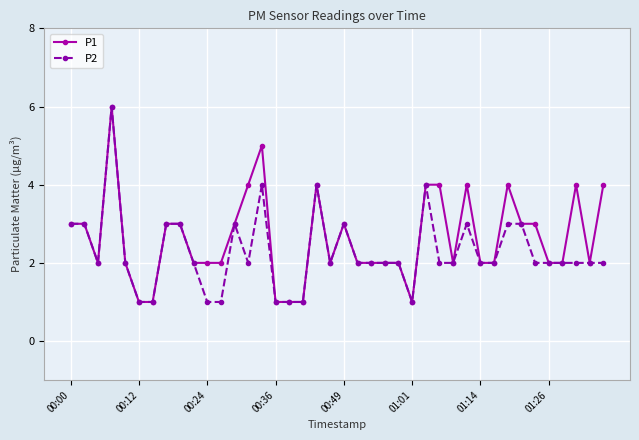

True or false: P1 has a value of 0 at 01:01.

False